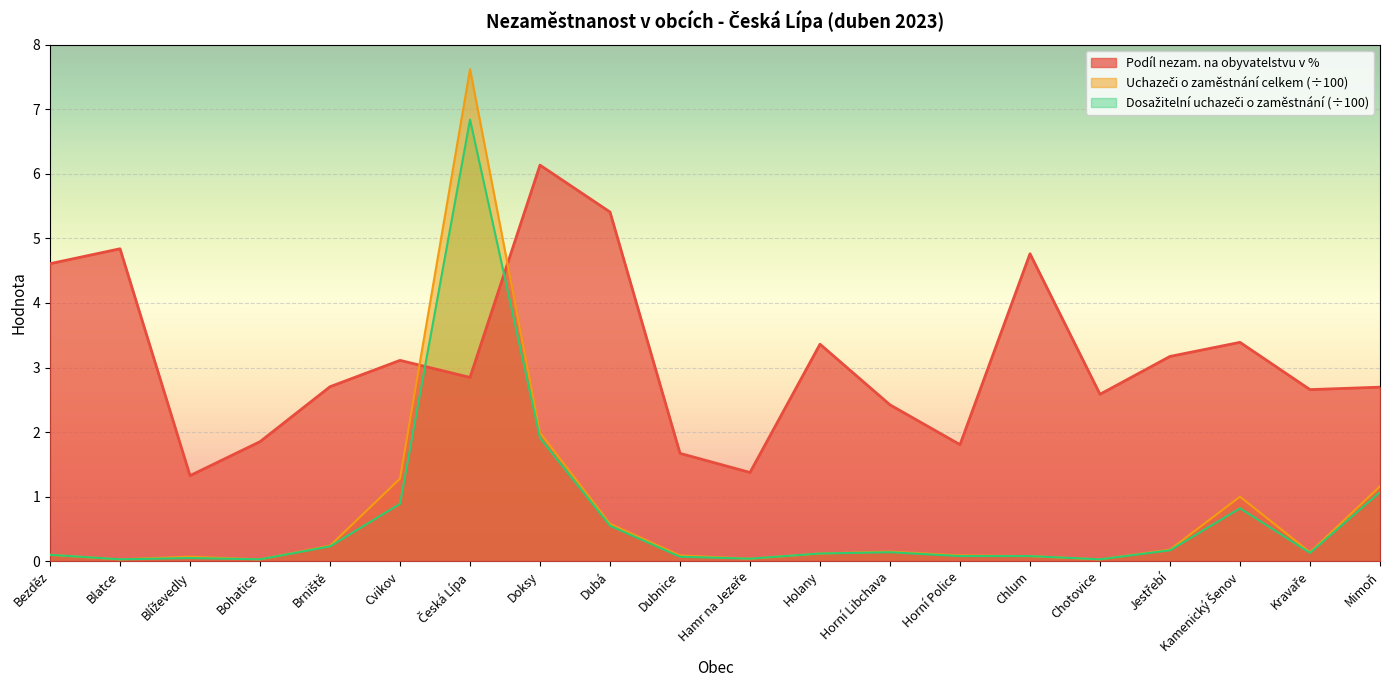

True or false: Dosažitelní uchazeči o zaměstnání has a value of 0.1 at Chlum.

True